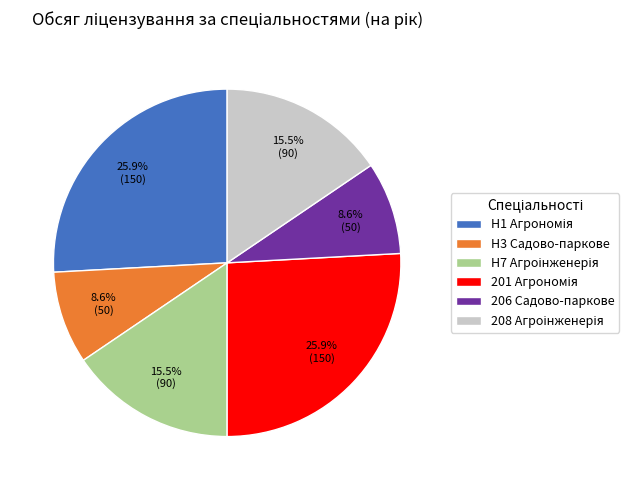

How many segments does this pie chart have?

6